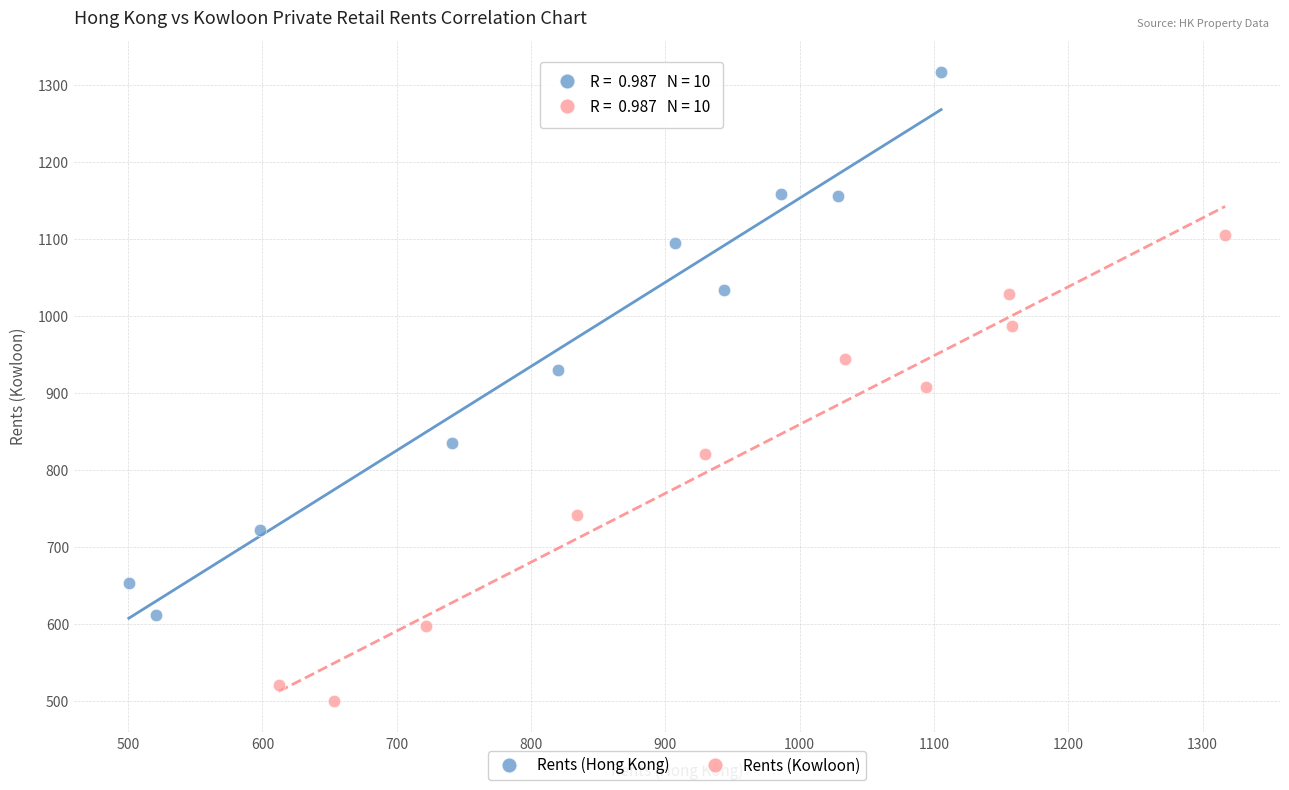

Which series reaches the maximum Y coordinate?

Rents (Hong Kong)